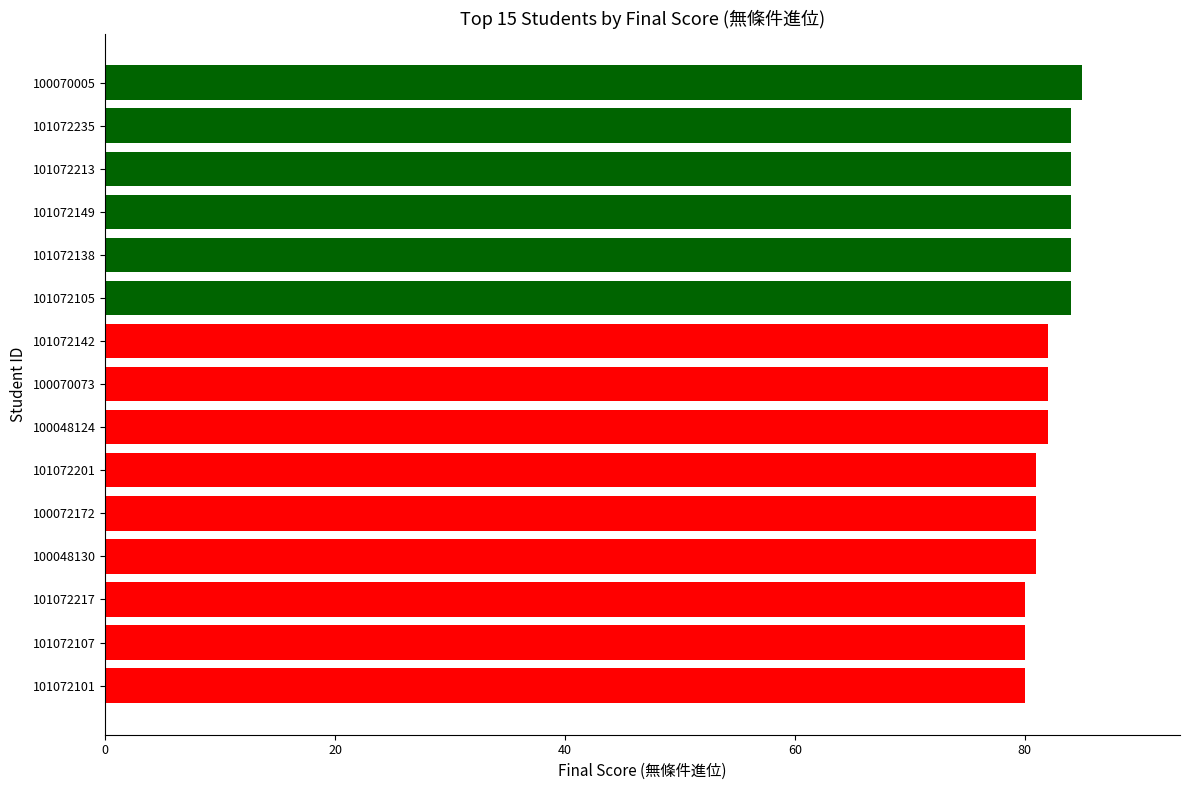

Is it true that the value at 100070073 is 137?

False